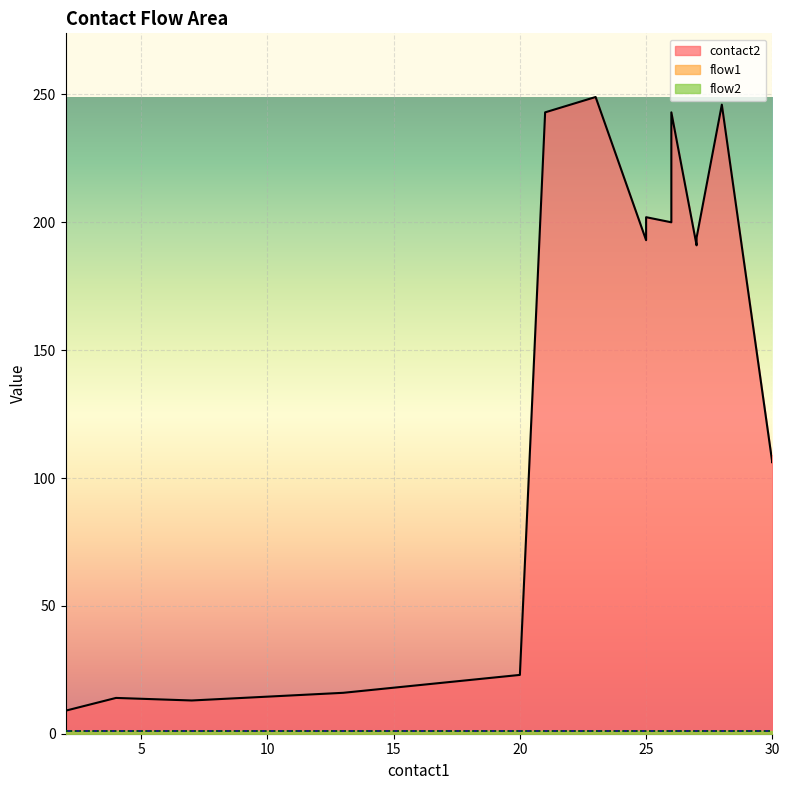

What is the maximum value shown in the chart?

249